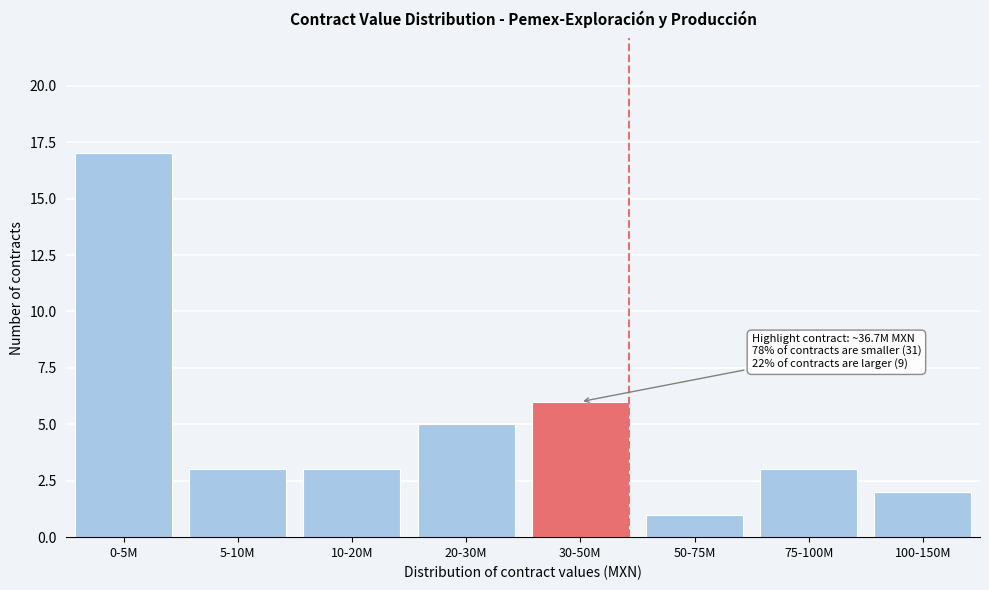

Reading left to right, extract all data points from this chart.

17	3	3	5	6	1	3	2